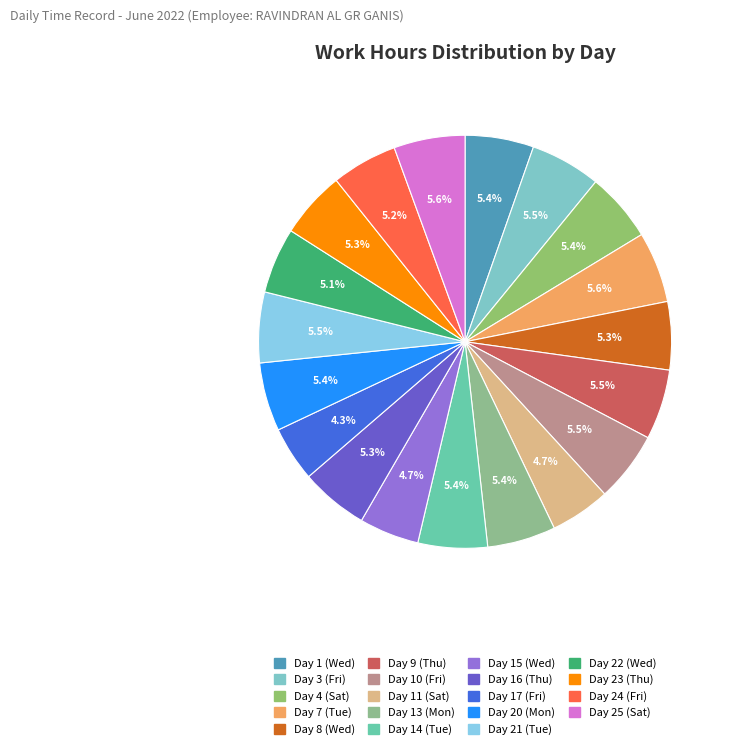

To the nearest percent, what is the combined percentage of Day 15 (Wed) and Day 7 (Tue)?

10%